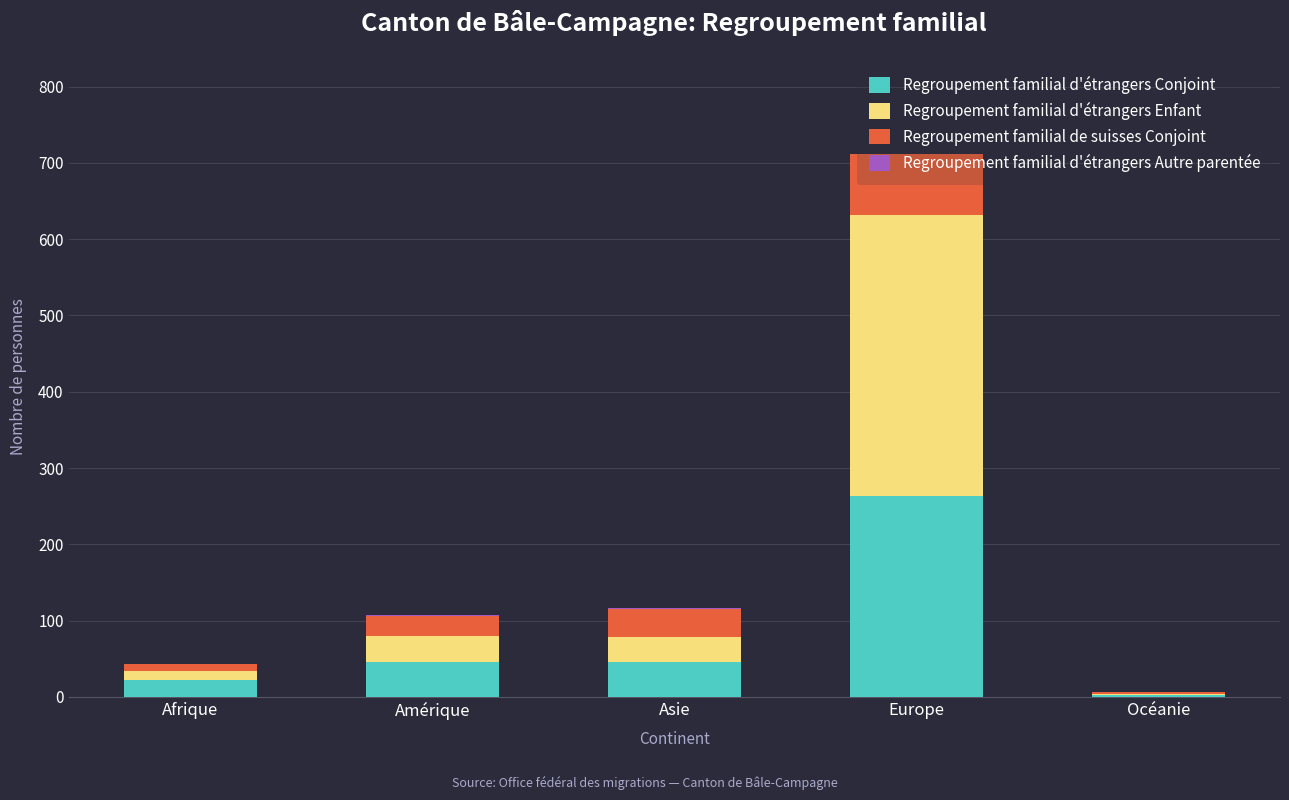

At which category is the sum across all series the highest?

Europe